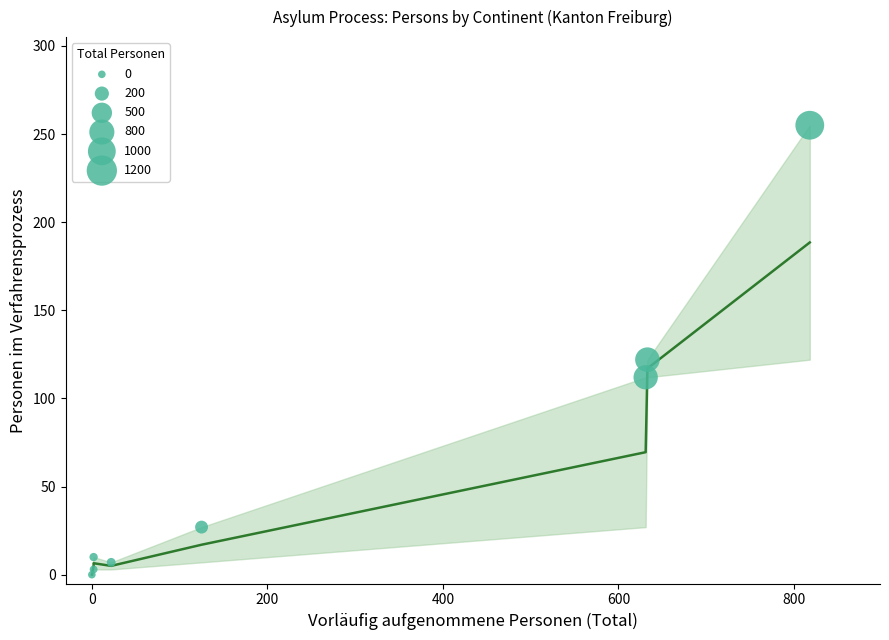

What Y value in the scatter plot is closest to 127?

122